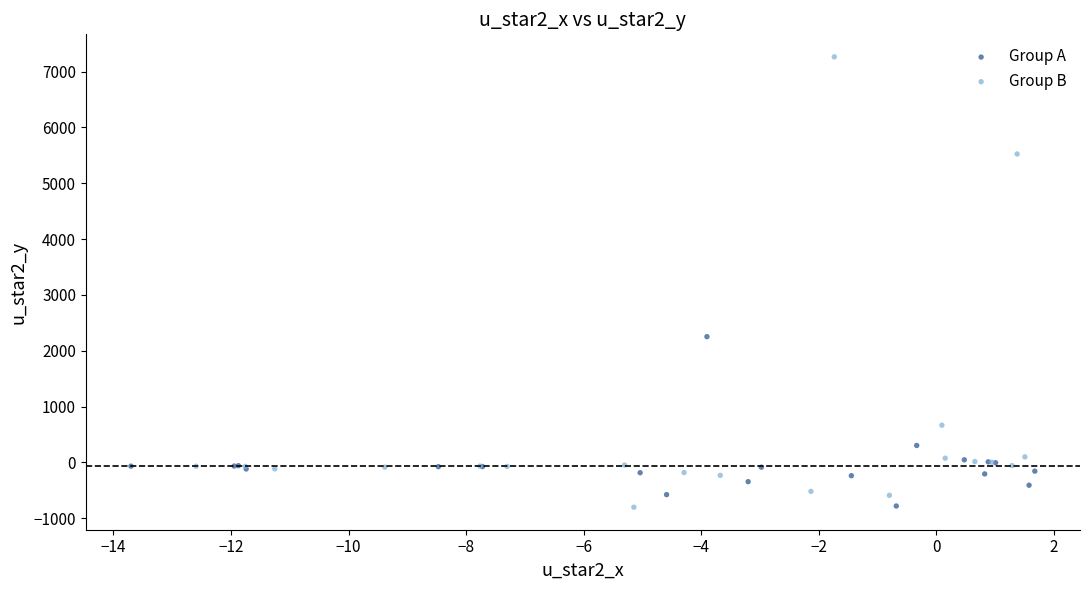

Which series contains the highest Y value?

Group B